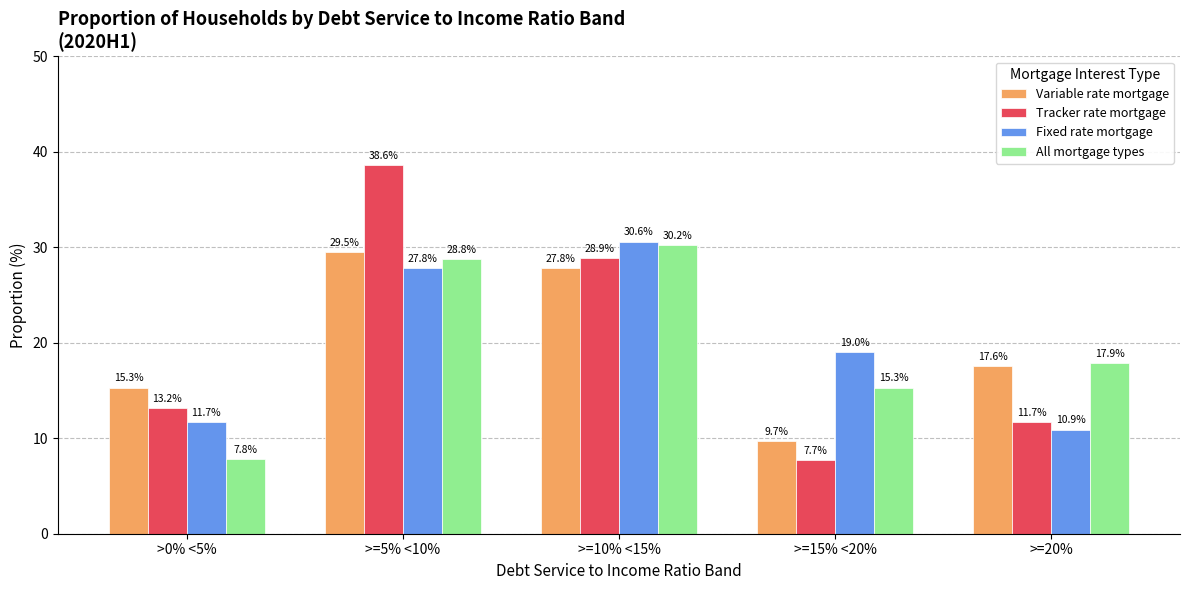

What are all the series names shown in the legend?

Variable rate mortgage, Tracker rate mortgage, Fixed rate mortgage, All mortgage types